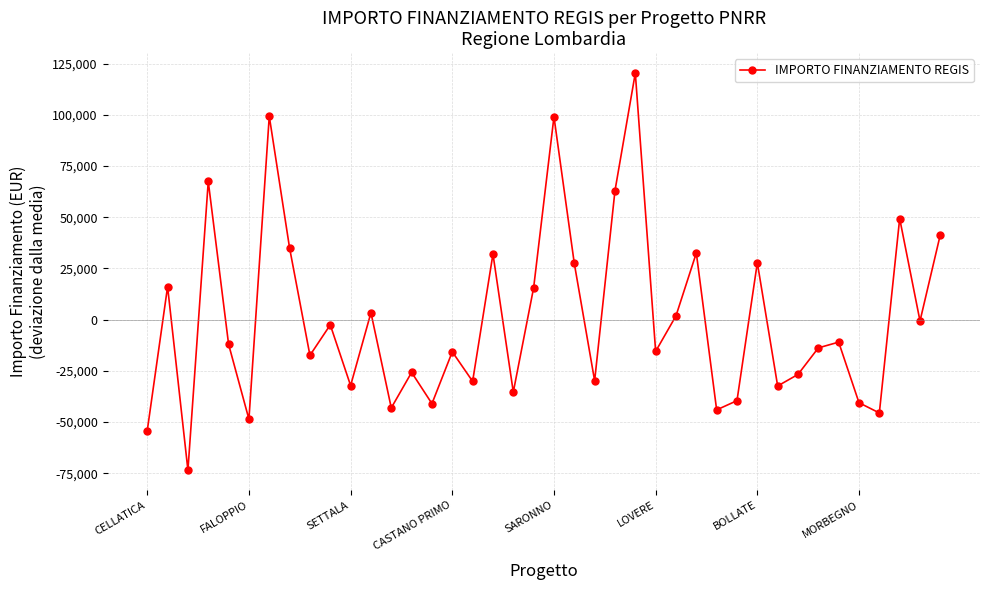

What is the minimum value shown in the chart?

-73525.1